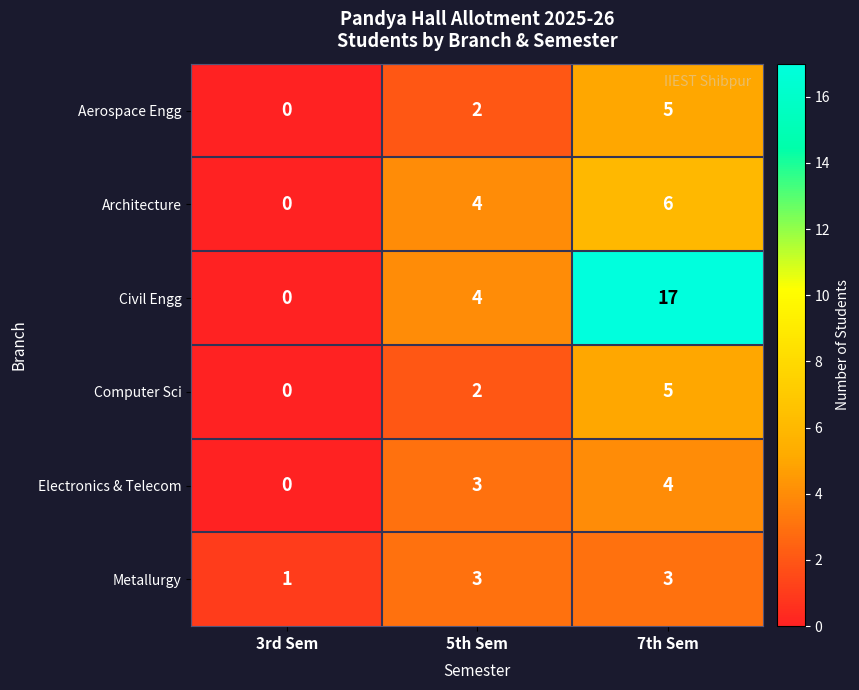

What is the sum of the Architecture values at 5th Sem and 3rd Sem?

4